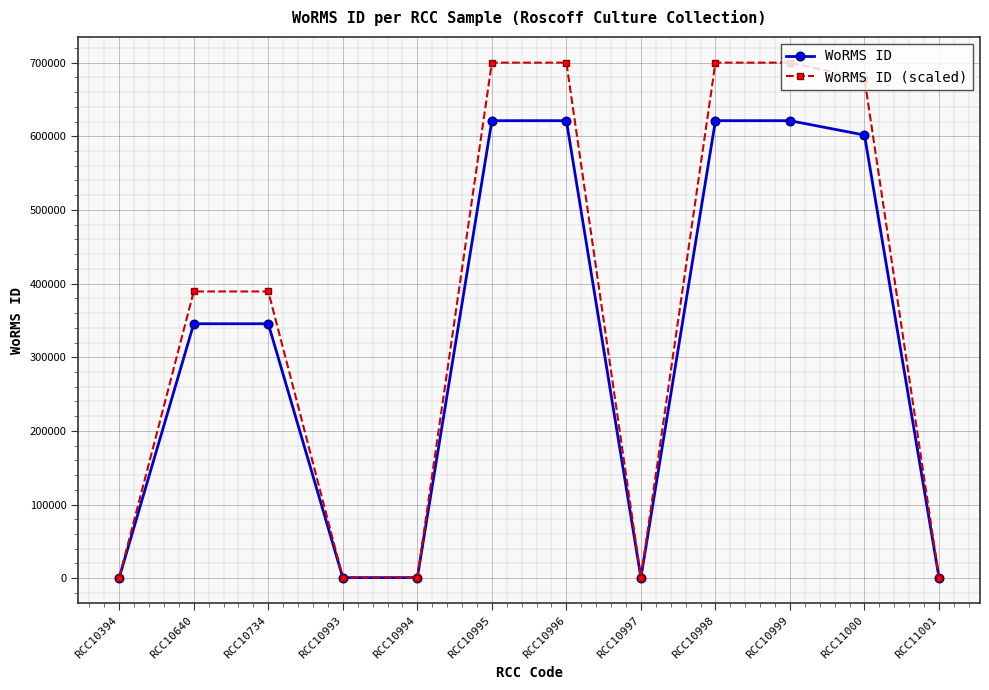

Rank the series by their maximum value, from highest to lowest.

WoRMS ID (scaled), WoRMS ID